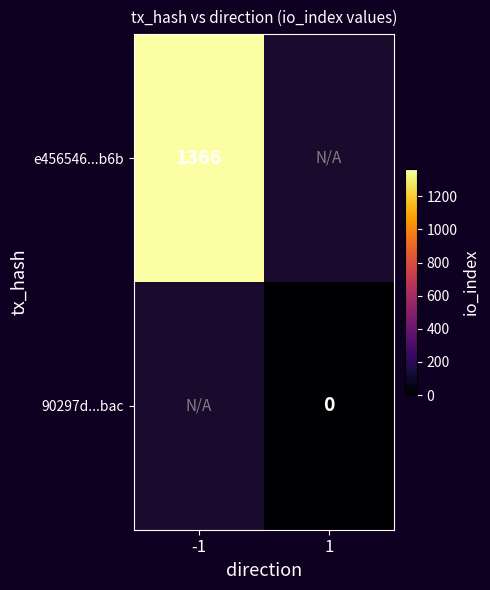

Is it true that e456546...b6b equals 517 at -1?

False